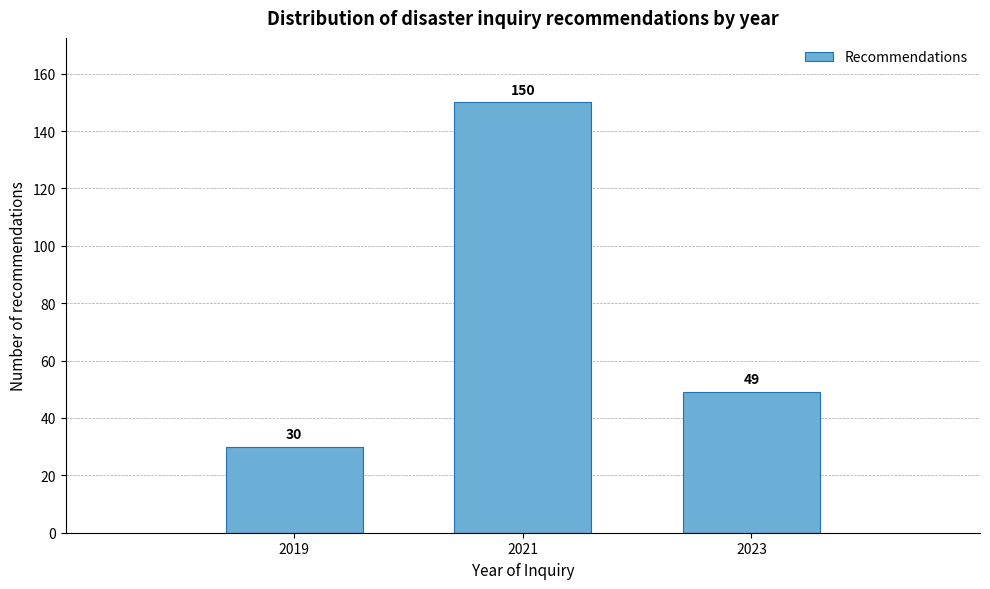

Reading left to right, transcribe all the data shown in this chart.

2019=30	2021=150	2023=49